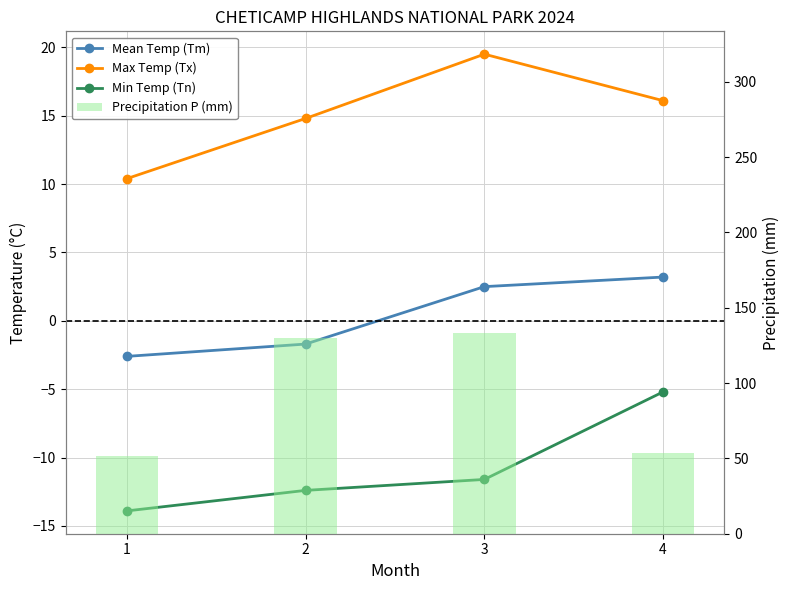

Which series has the largest total across all categories?

Precipitation P (mm)